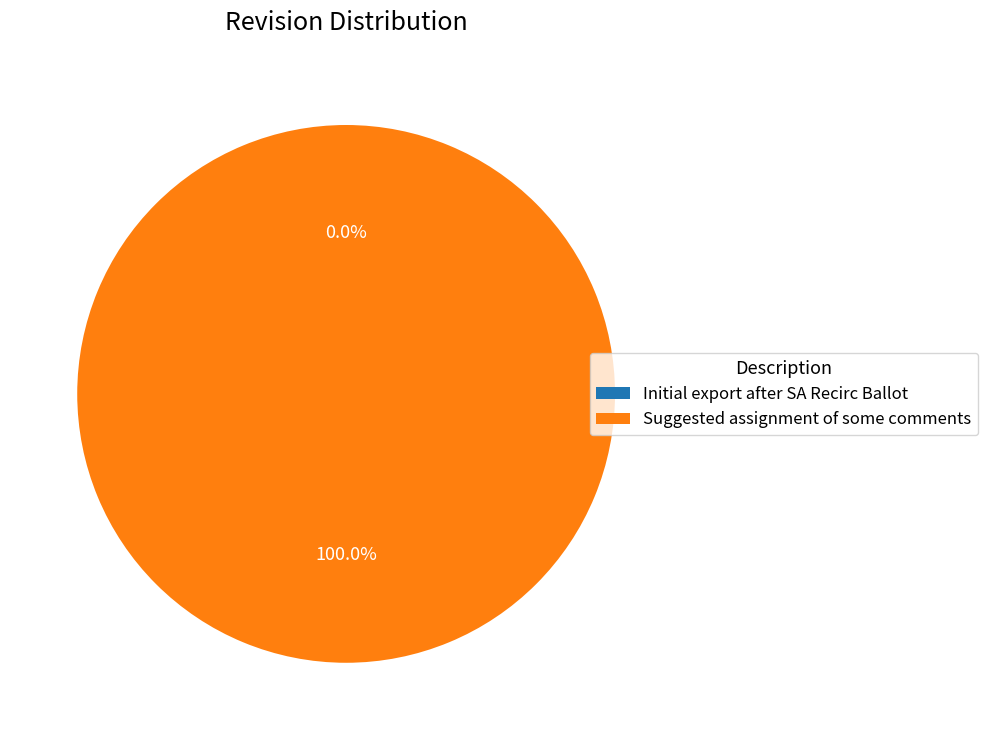

What percentage do Initial export after SA Recirc Ballot and Suggested assignment of some comments together represent?

100.0%